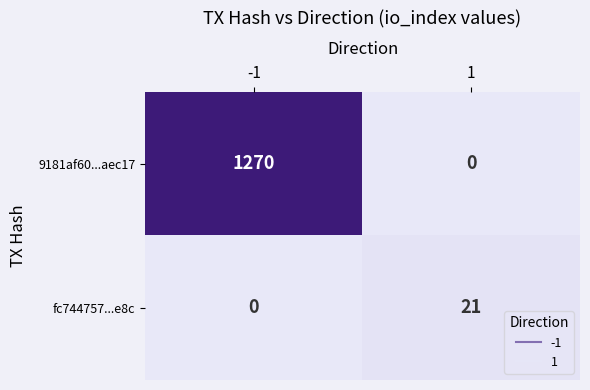

What value does the 9181af60...aec17 series have at -1?

1270